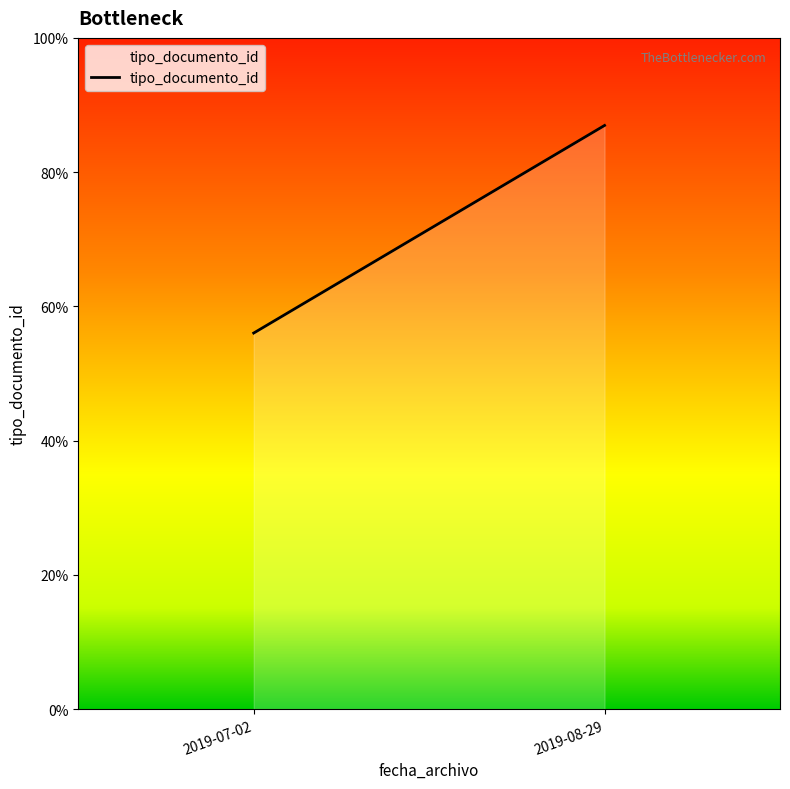

How many lines are shown in the chart?

1